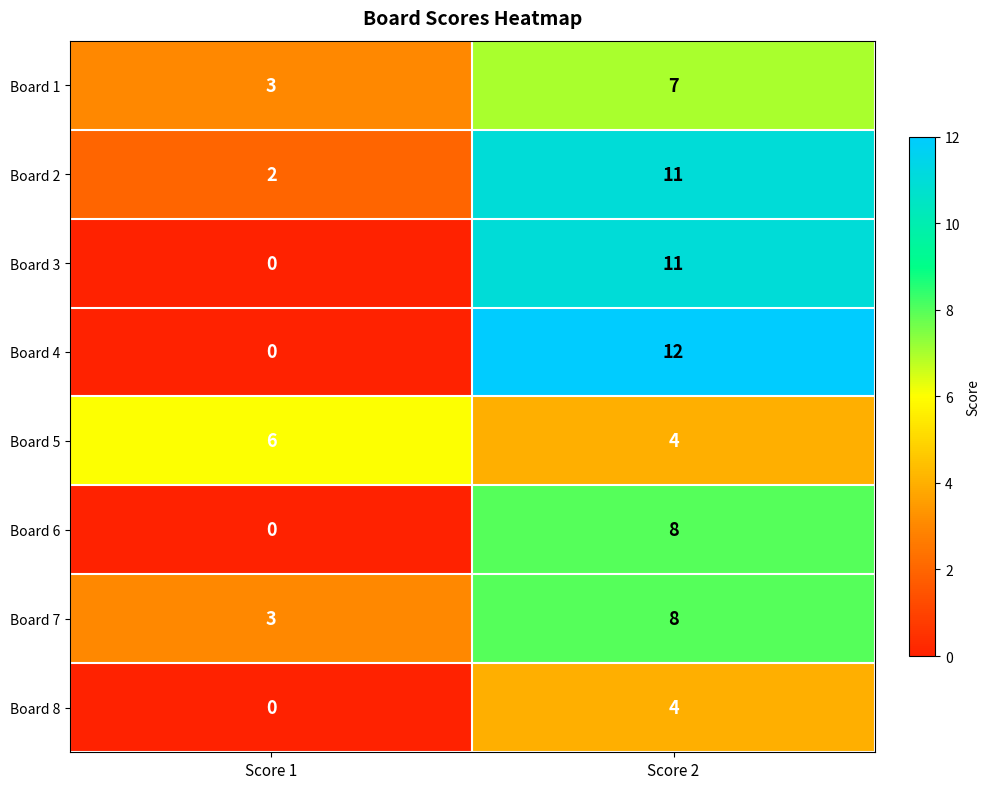

How many series are shown in this chart?

8